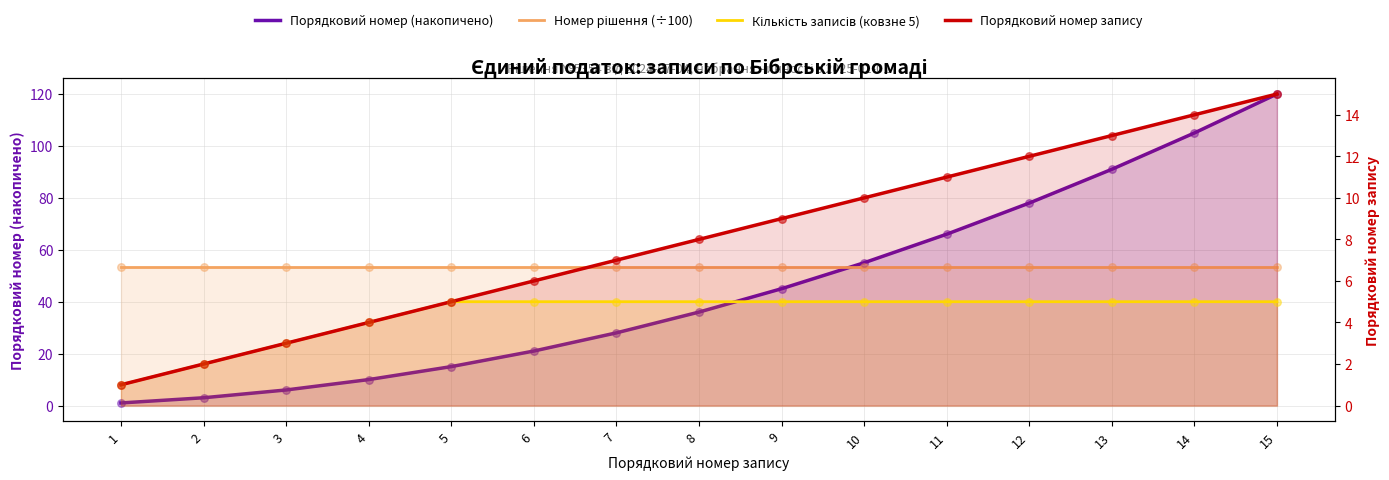

What are all the series names shown in the legend?

Порядковий номер (накопичено), Номер рішення (÷100), Кількість записів (ковзне 5), Порядковий номер запису